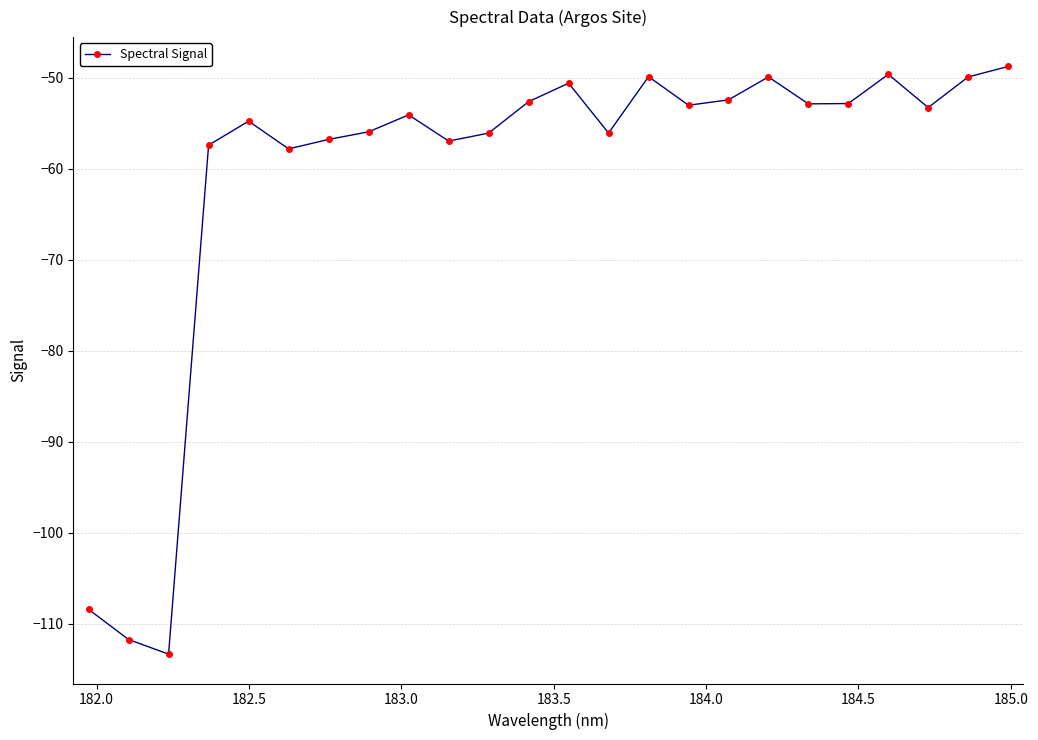

What is the minimum value shown in the chart?

-113.4